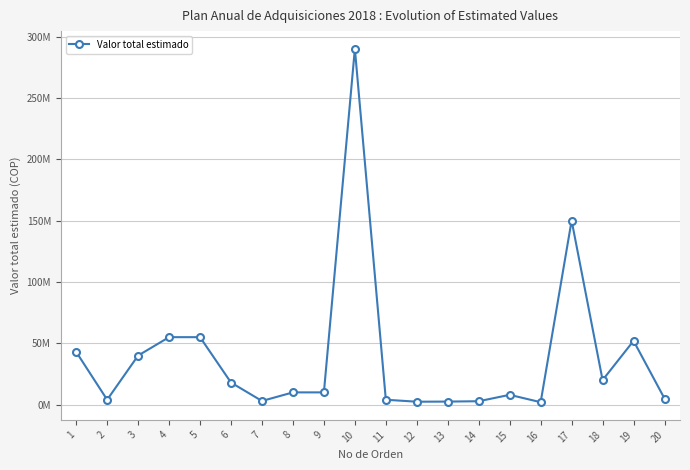

Where is the first local minimum?

2